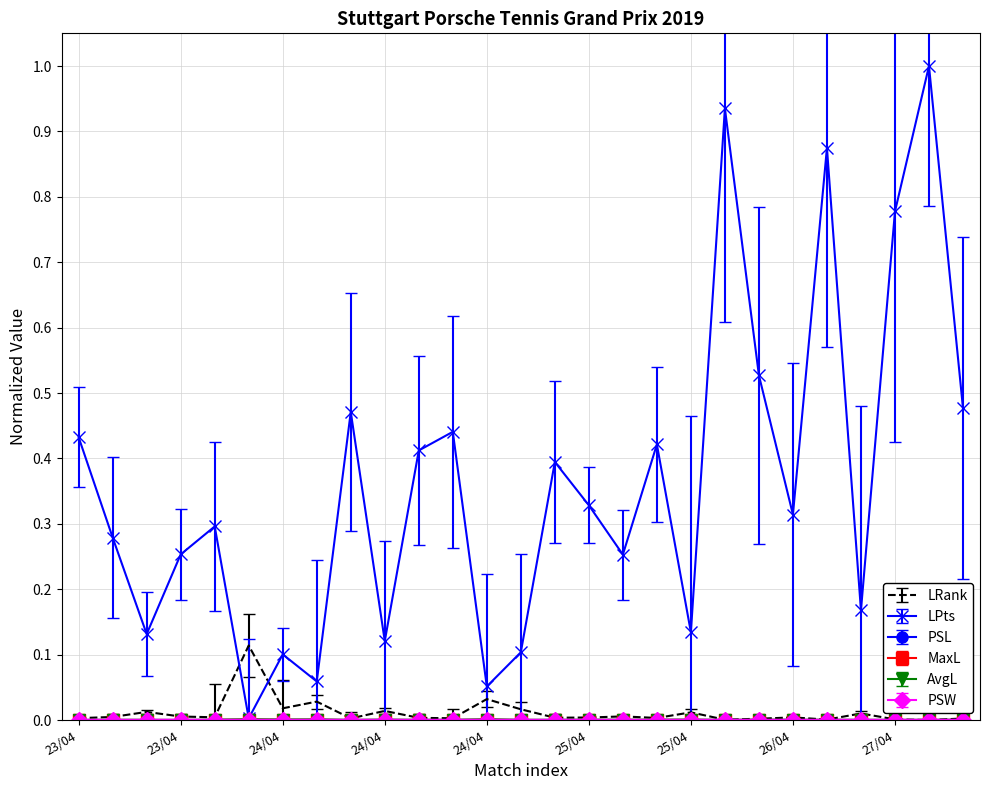

Which series has the largest total across all categories?

LPts